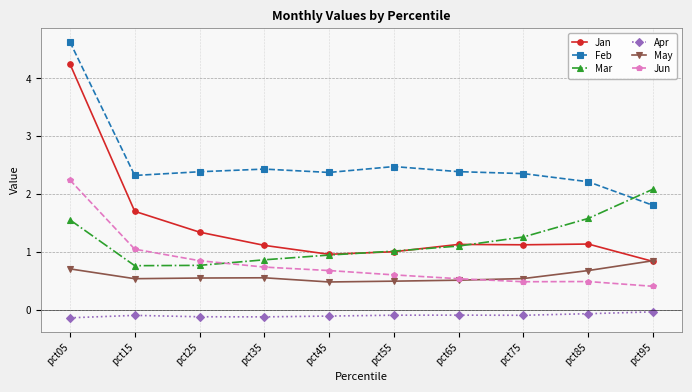

What is the sum of all Feb values?

25.4